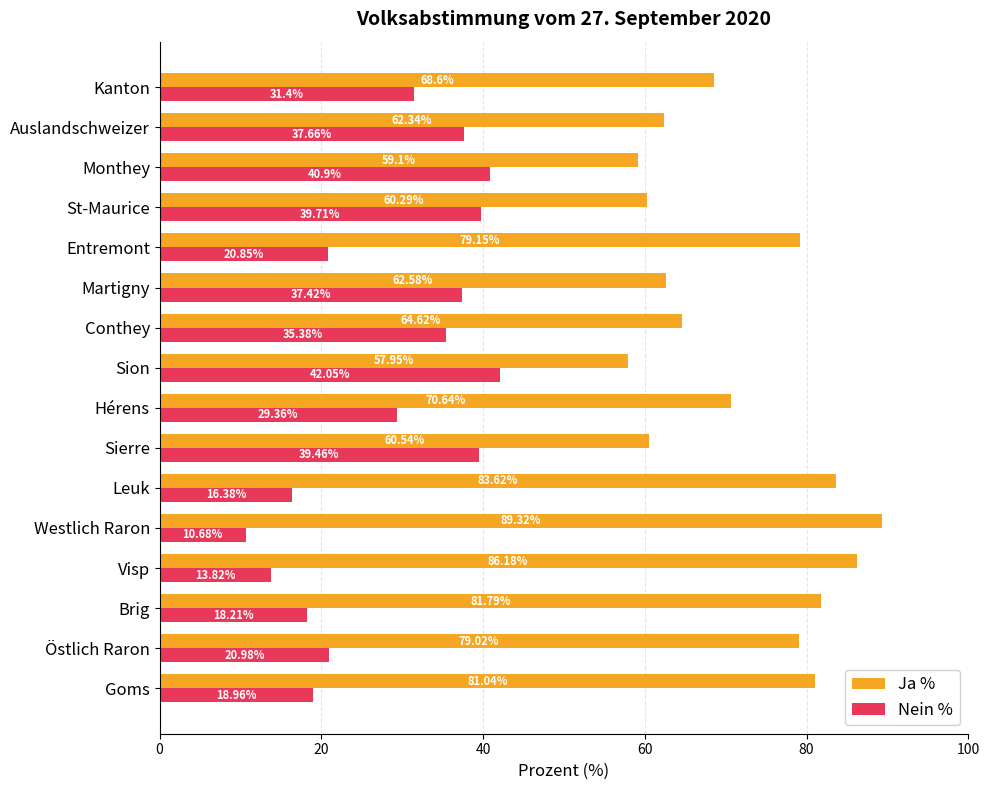

What is the difference between the highest and lowest values at Östlich Raron?

58.0